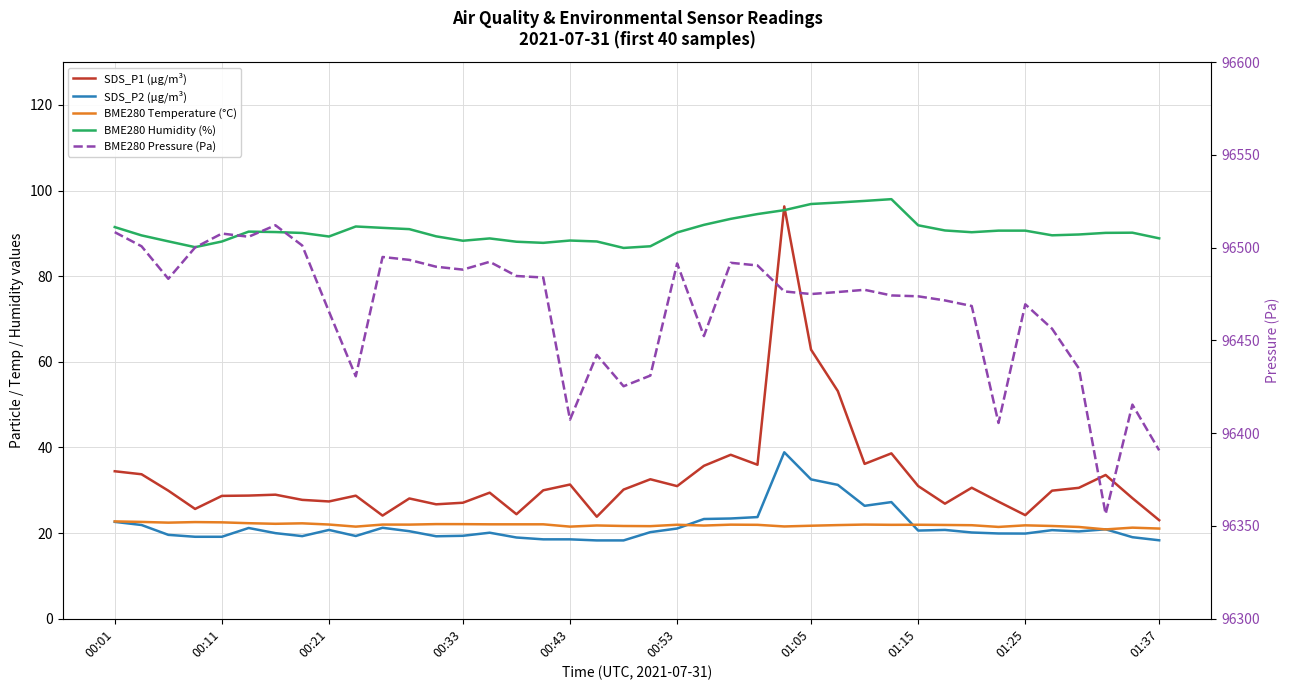

True or false: BME280 Pressure (Pa) and BME280 Humidity (%) cross at least once.

False